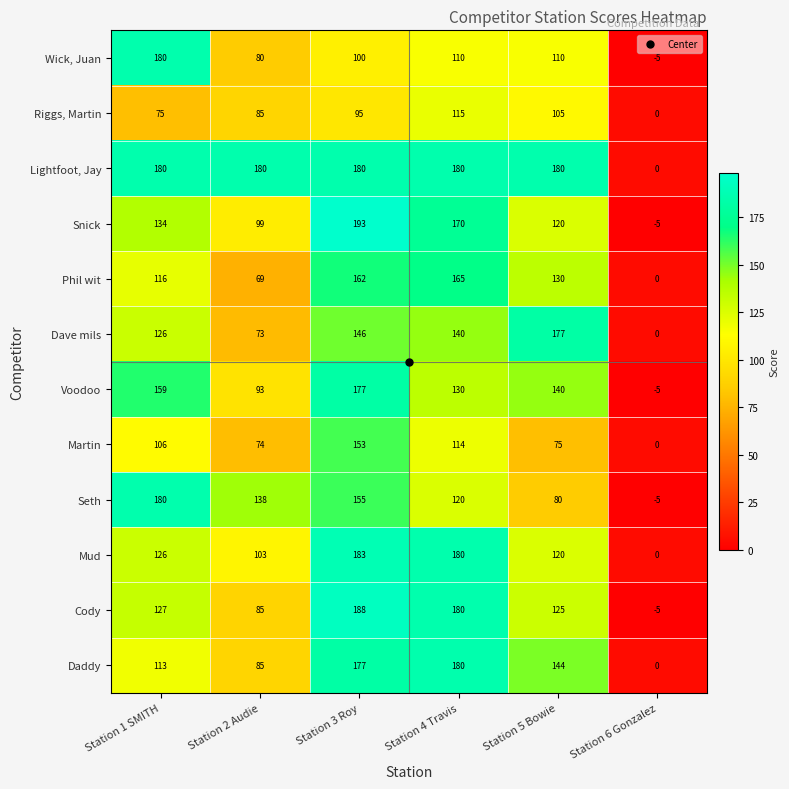

Rank the categories by Martin value from highest to lowest.

Station 3 Roy, Station 4 Travis, Station 1 SMITH, Station 5 Bowie, Station 2 Audie, Station 6 Gonzalez